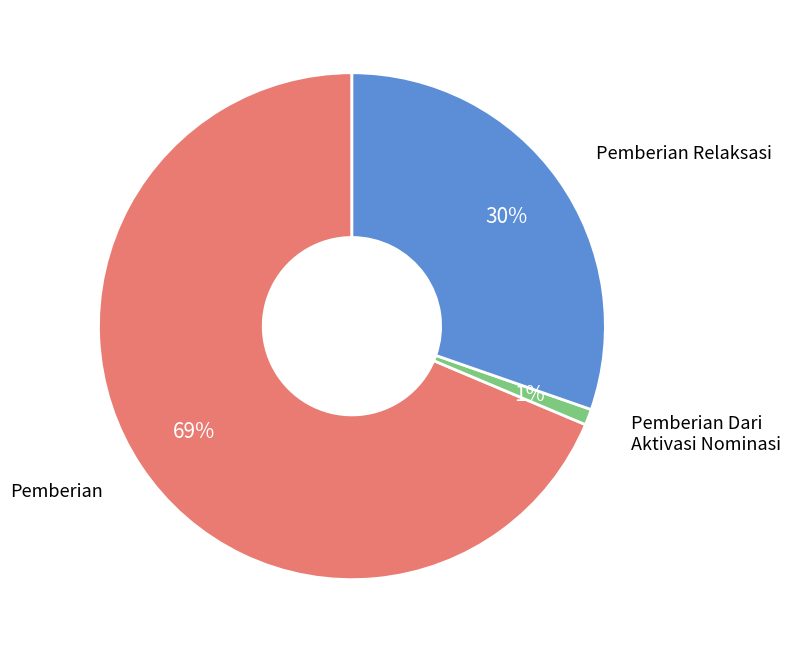

To the nearest percent, what is the average slice percentage?

33%